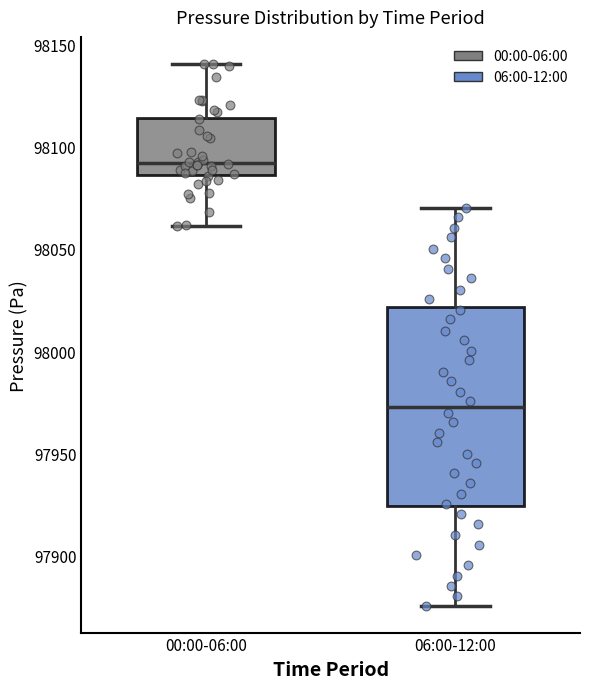

Reading left to right, read every box against the y-axis: the position of its median line, the range the box covers, and the ends of its whiskers. The values are not printed on the chart, so give them approximately, as read against the axis.

00:00-06:00: median 98090, box 98085 to 98115, whiskers 98060 to 98140
06:00-12:00: median 97975, box 97925 to 98020, whiskers 97875 to 98070